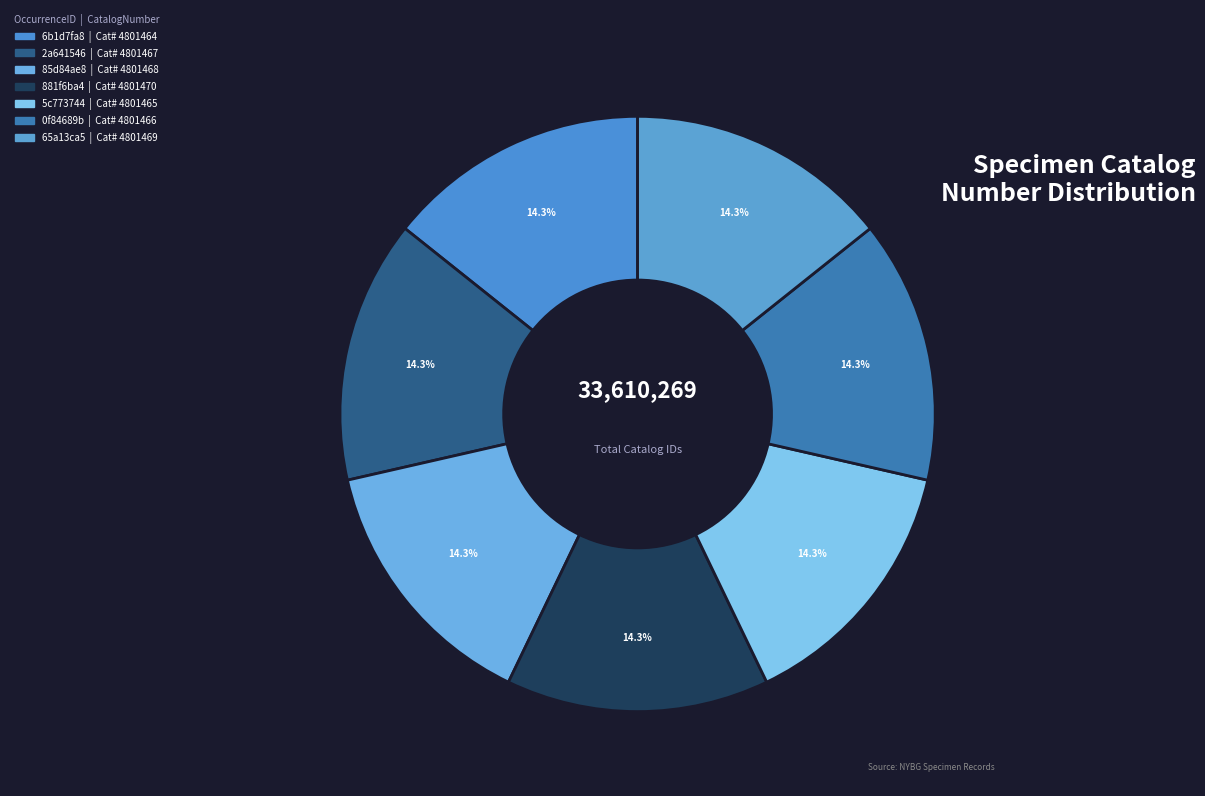

Is 881f6ba4 the majority of the pie?

No